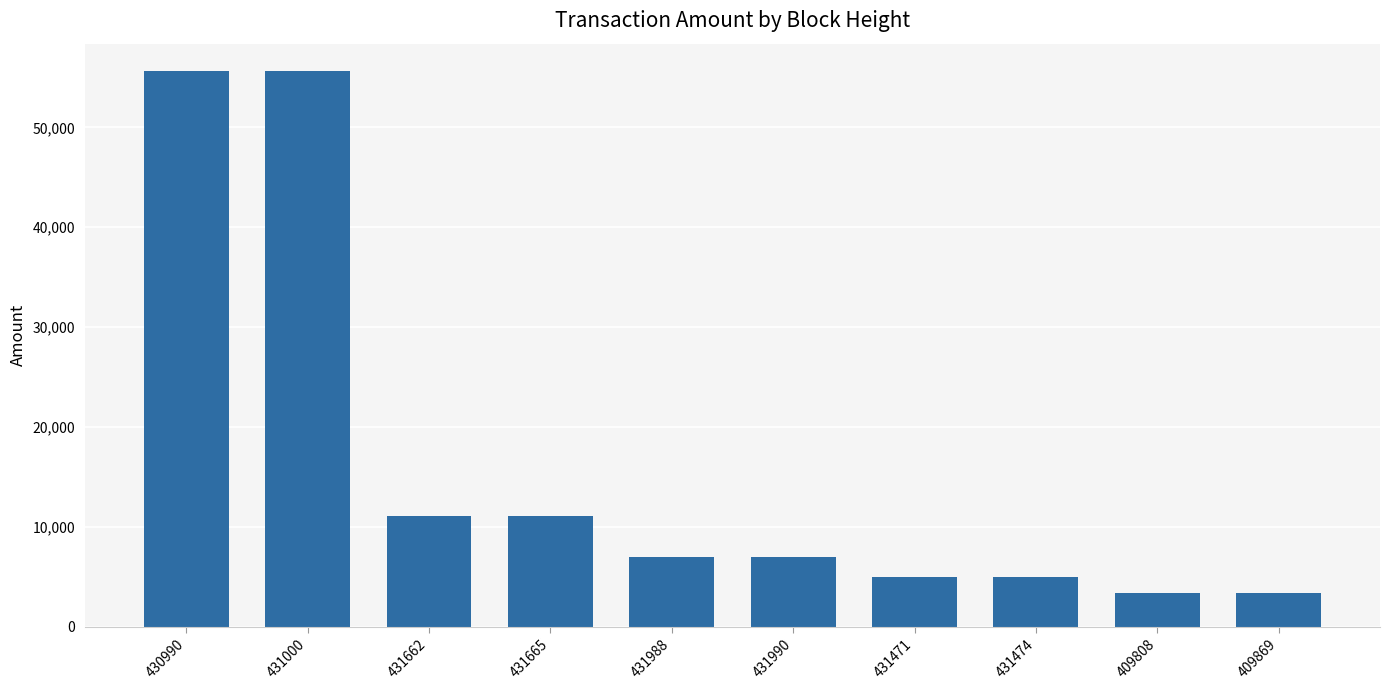

What is the greatest value displayed?

55600.0